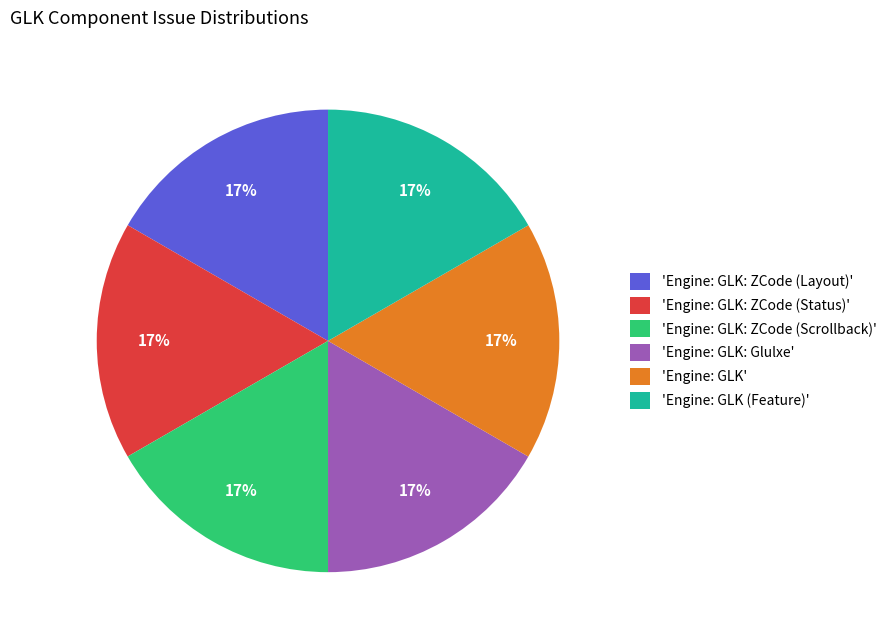

What percentage is the 'Engine: GLK: ZCode (Scrollback)' slice, to the nearest percent?

17%